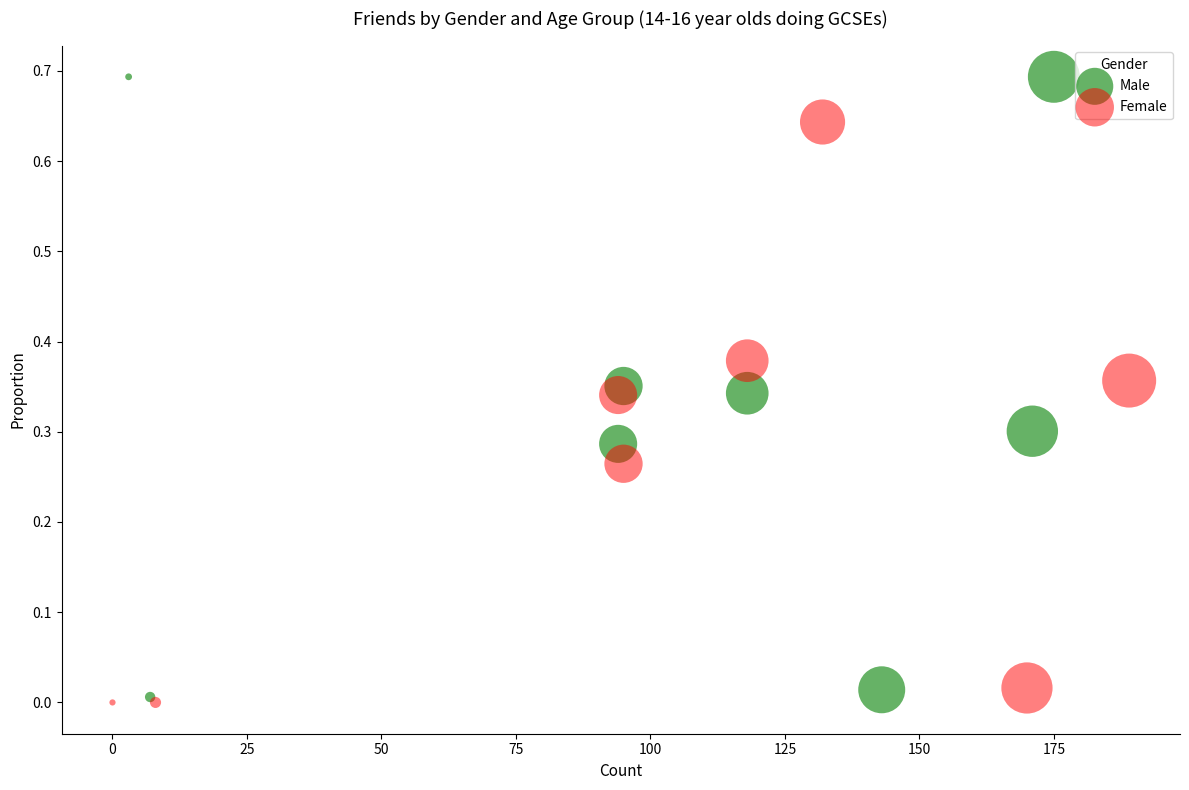

Which series contains the highest Y value?

Male